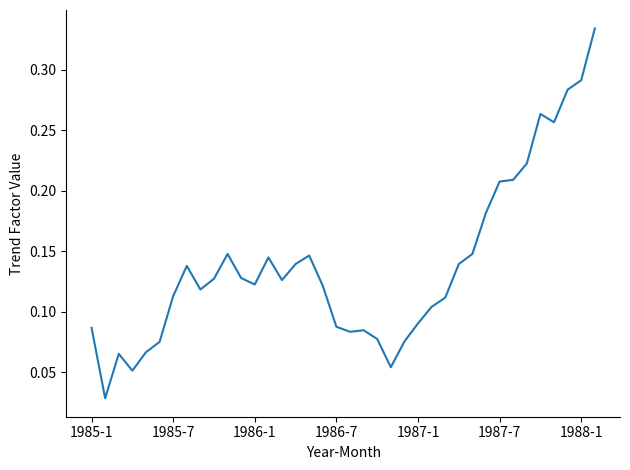

Reading left to right, transcribe all the data shown in this chart.

0.1	0.0	0.1	0.1	0.1	0.1	0.1	0.1	0.1	0.1	0.1	0.1	0.1	0.1	0.1	0.1	0.1	0.1	0.1	0.1	0.1	0.1	0.1	0.1	0.1	0.1	0.1	0.1	0.1	0.2	0.2	0.2	0.2	0.3	0.3	0.3	0.3	0.3